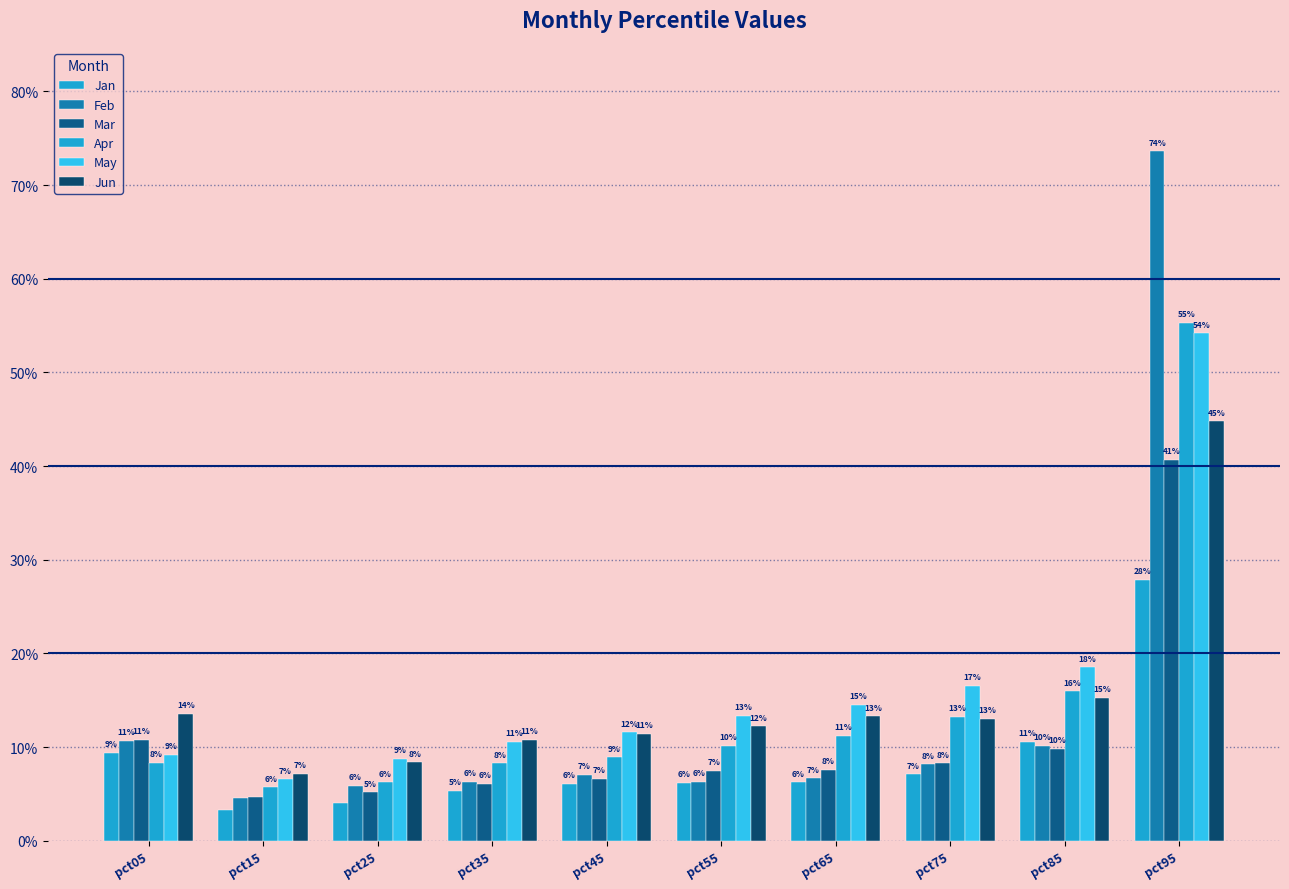

At how many categories does at least one series exceed 0?

10